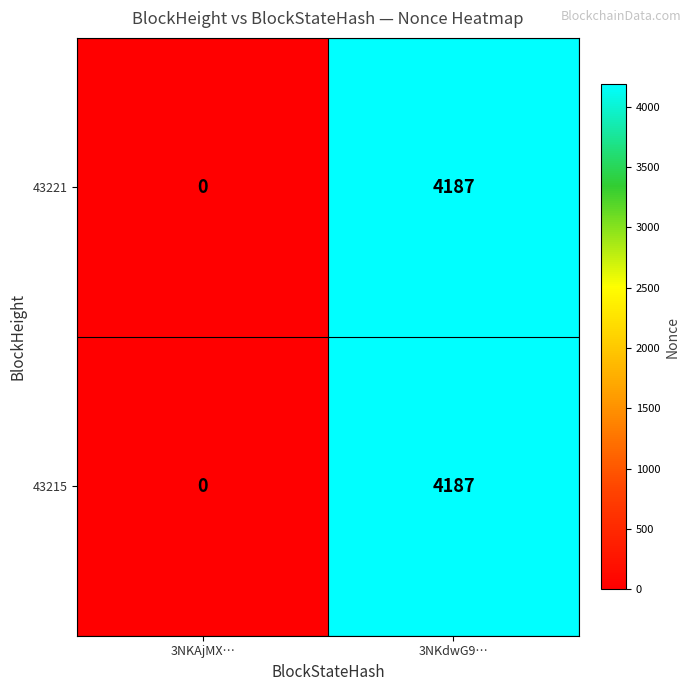

How many categories are shown in the chart?

2